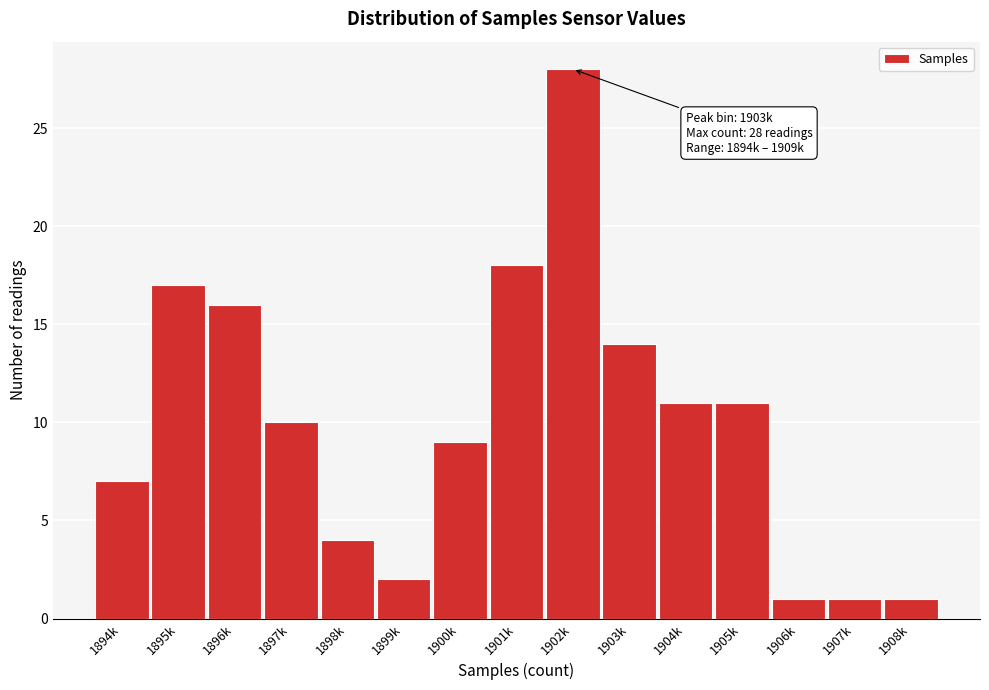

Reading right to left, transcribe all the data shown in this chart.

1	1	1	11	11	14	28	18	9	2	4	10	16	17	7